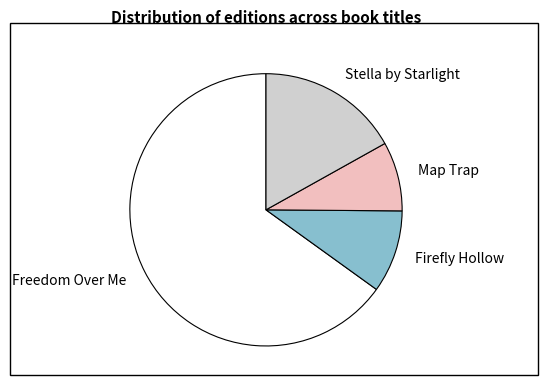

Count the number of slices in the pie.

4